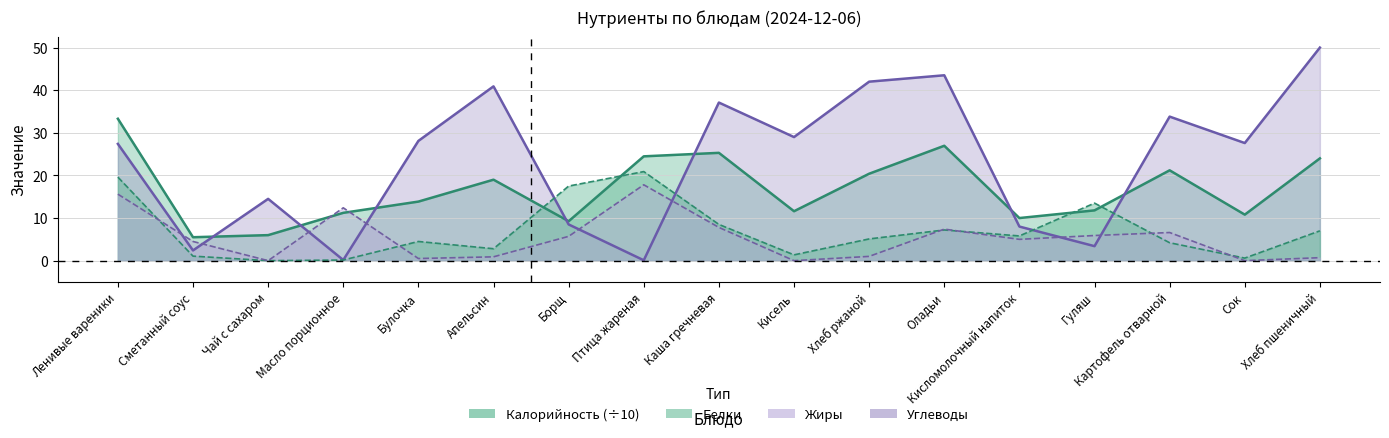

At which label is Белки closest to 10?

Каша гречневая